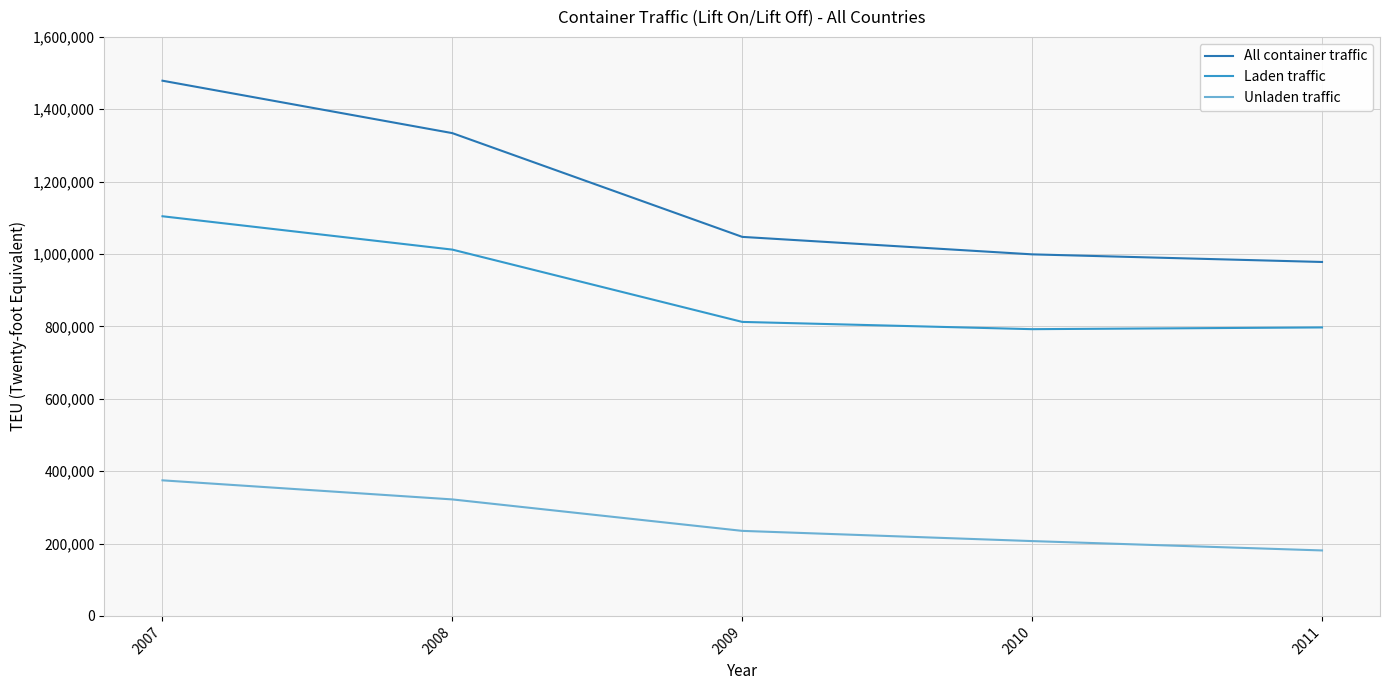

What is the spread (max minus min) of values at 2009?

812393